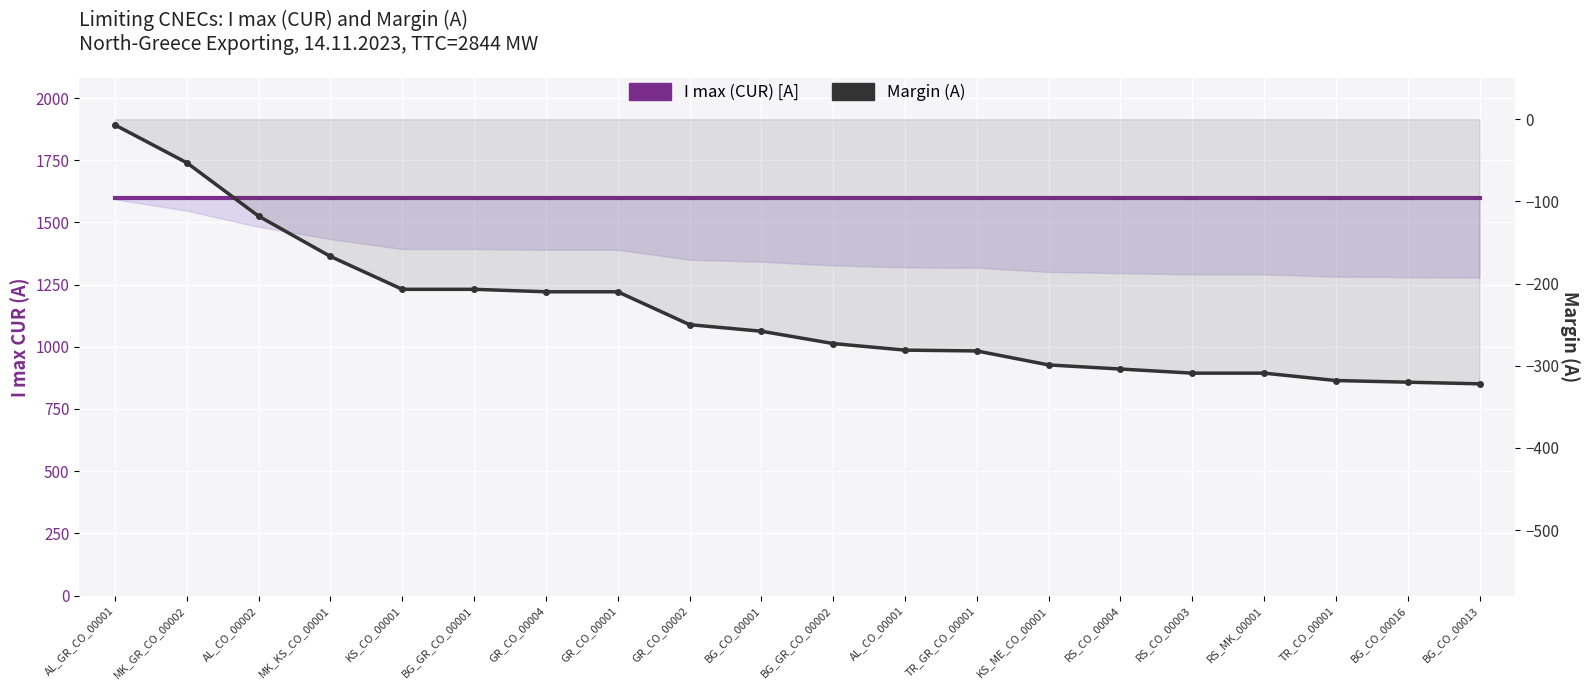

Where does the Margin (A) series first go above -258?

AL_GR_CO_00001